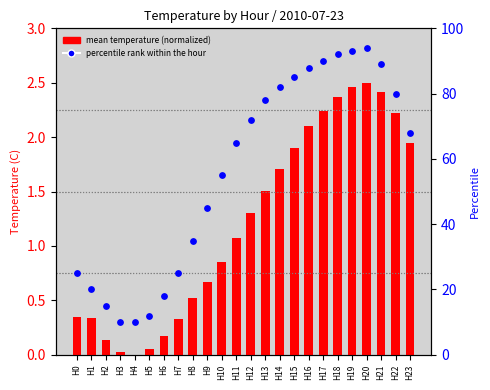

At how many categories does at least one series exceed 25?

16